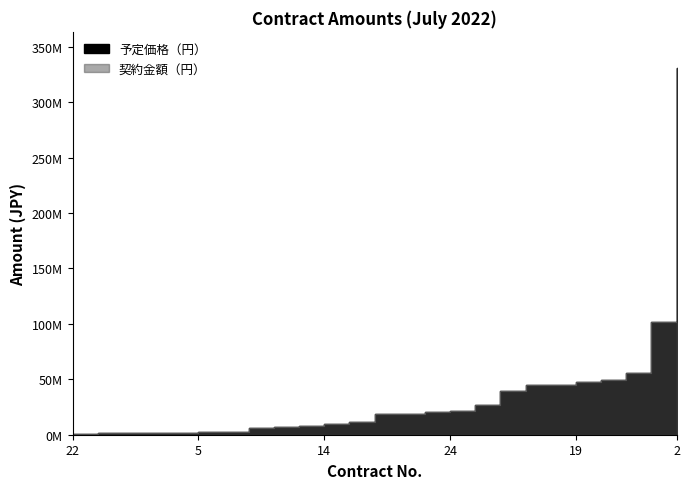

Reading left to right, extract all data points from this chart.

予定価格（円）: 1=1596500	2=330390500	3=44576290	4=1604515	5=2640055	6=6534968	7=8161648	8=20124767	9=26693884	10=11880000	11=101486000	12=1293600	13=2750610	14=10010000	15=18322920	16=45302638	17=1128930	18=6098400	19=47636204	20=49503300	21=55994400	22=1094500	23=18328760	24=21376850	25=39097960
契約金額（円）: 1=1595840	2=330390500	3=44576290	4=1604515	5=2640055	6=6534968	7=8161648	8=20124767	9=26693773	10=11880000	11=101486000	12=1293600	13=2750610	14=10010000	15=18322920	16=44990000	17=1128930	18=6098400	19=47636204	20=49503300	21=55994400	22=1094500	23=18328760	24=21376850	25=39097960